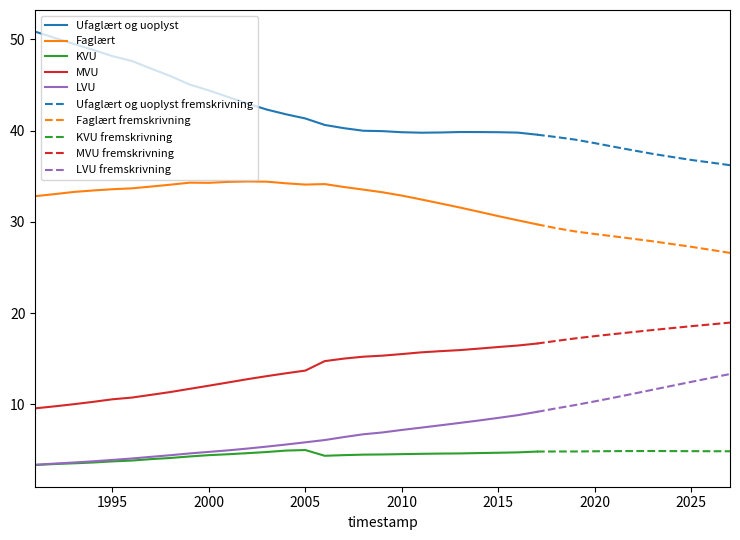

What is the sum of all MVU values?

361.5